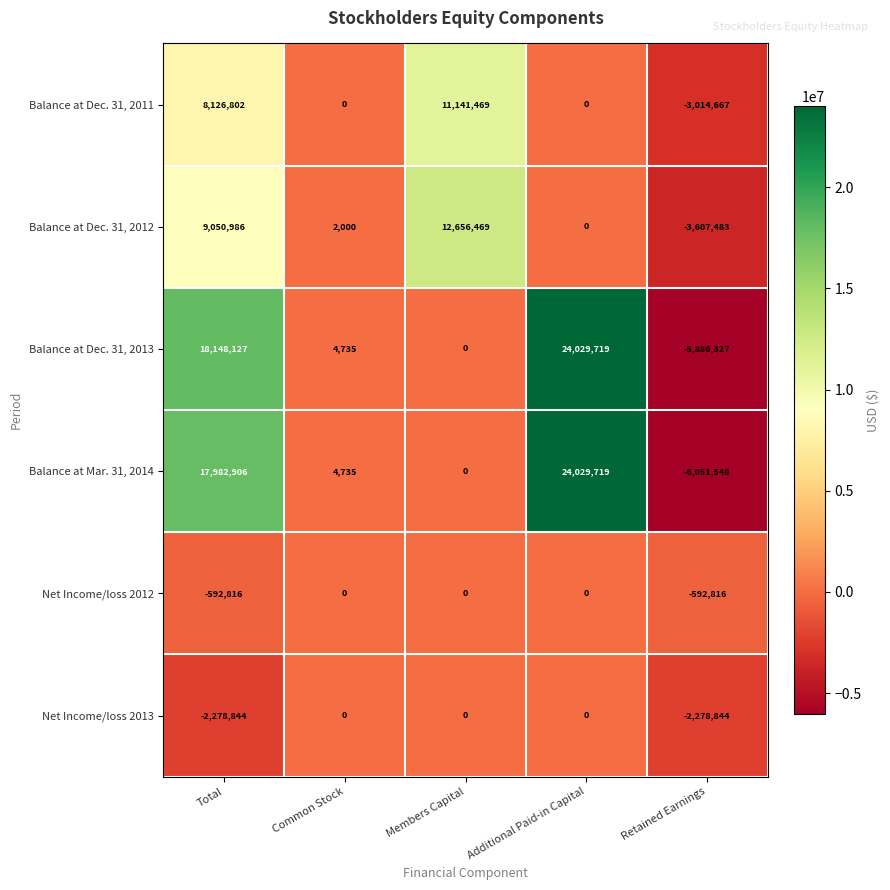

What is the difference between the maximum and second lowest values in the Balance at Mar. 31, 2014 series?

24029719